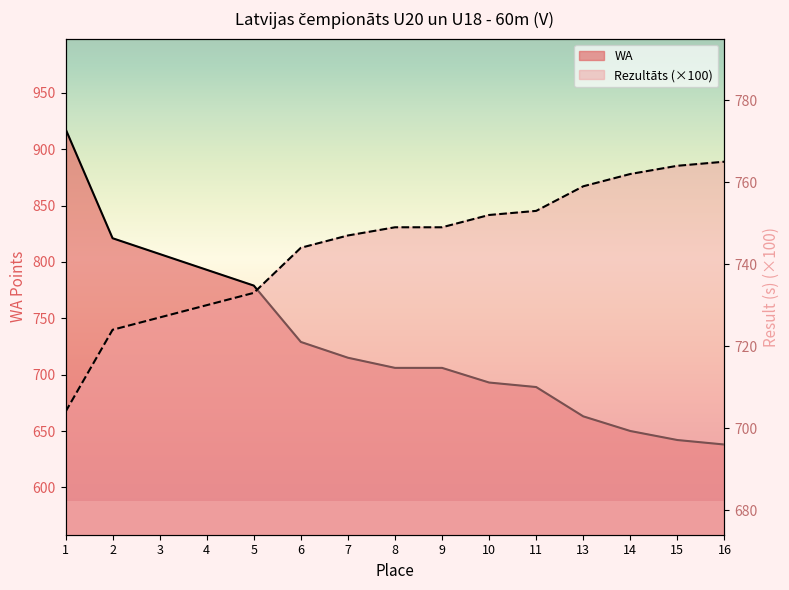

How many data points in WA are less than 706?

6